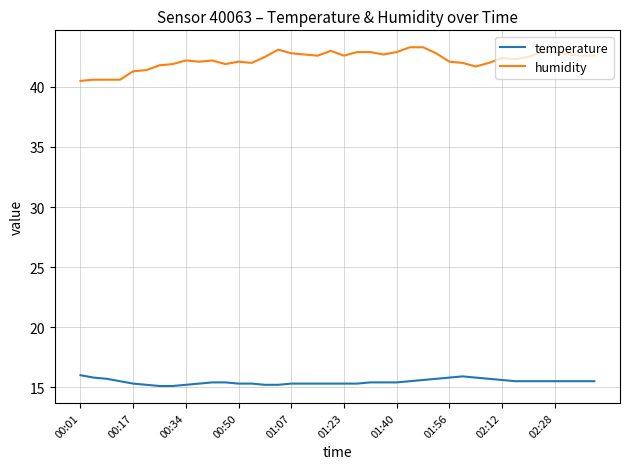

True or false: humidity and temperature intersect in this chart.

False